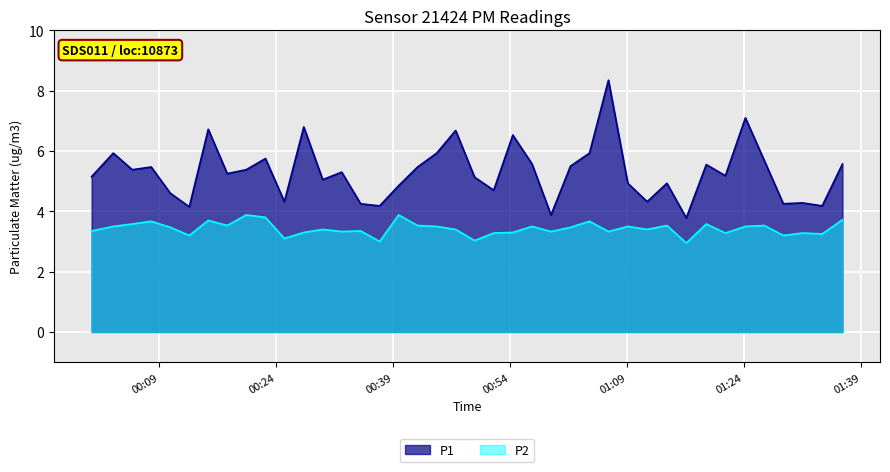

True or false: P1 and P2 cross at least once.

False